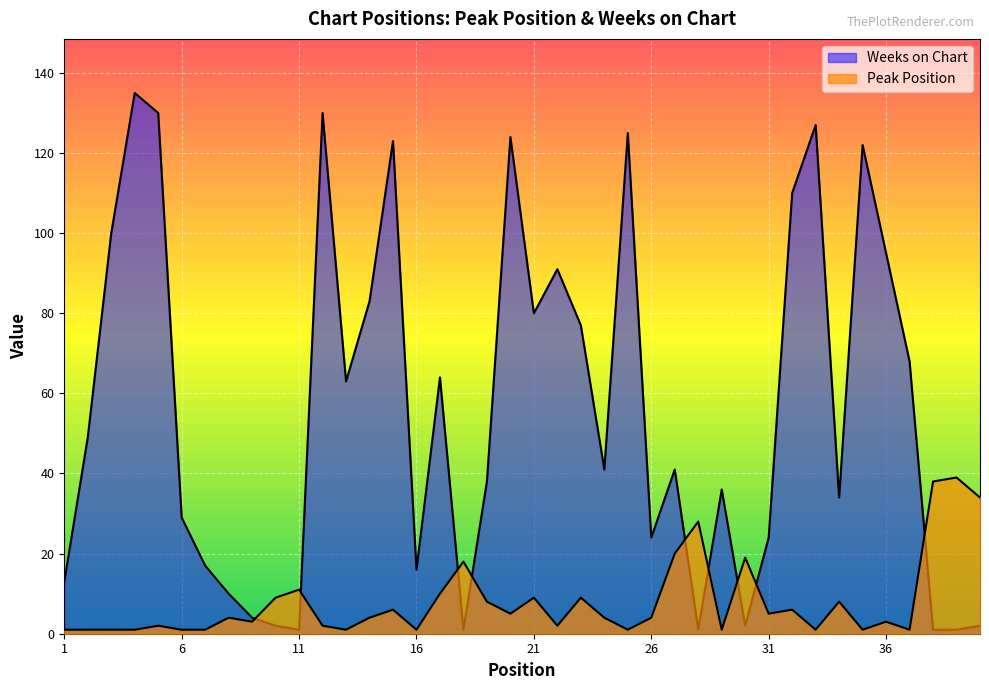

Is the value of Weeks on Chart at 34 greater than the value of Peak Position at 14?

Yes